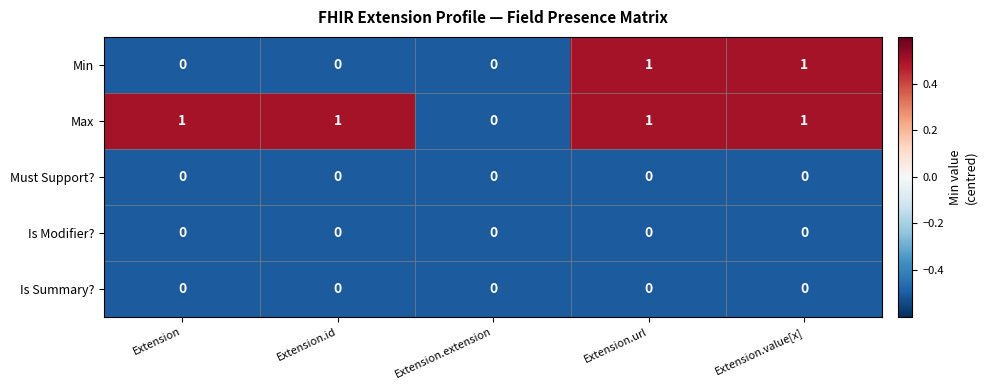

Reading left to right, what are all the values shown in this chart?

Min: Extension=0	Extension.id=0	Extension.extension=0	Extension.url=1	Extension.value[x]=1
Max: Extension=1	Extension.id=1	Extension.extension=0	Extension.url=1	Extension.value[x]=1
Must Support?: Extension=0	Extension.id=0	Extension.extension=0	Extension.url=0	Extension.value[x]=0
Is Modifier?: Extension=0	Extension.id=0	Extension.extension=0	Extension.url=0	Extension.value[x]=0
Is Summary?: Extension=0	Extension.id=0	Extension.extension=0	Extension.url=0	Extension.value[x]=0